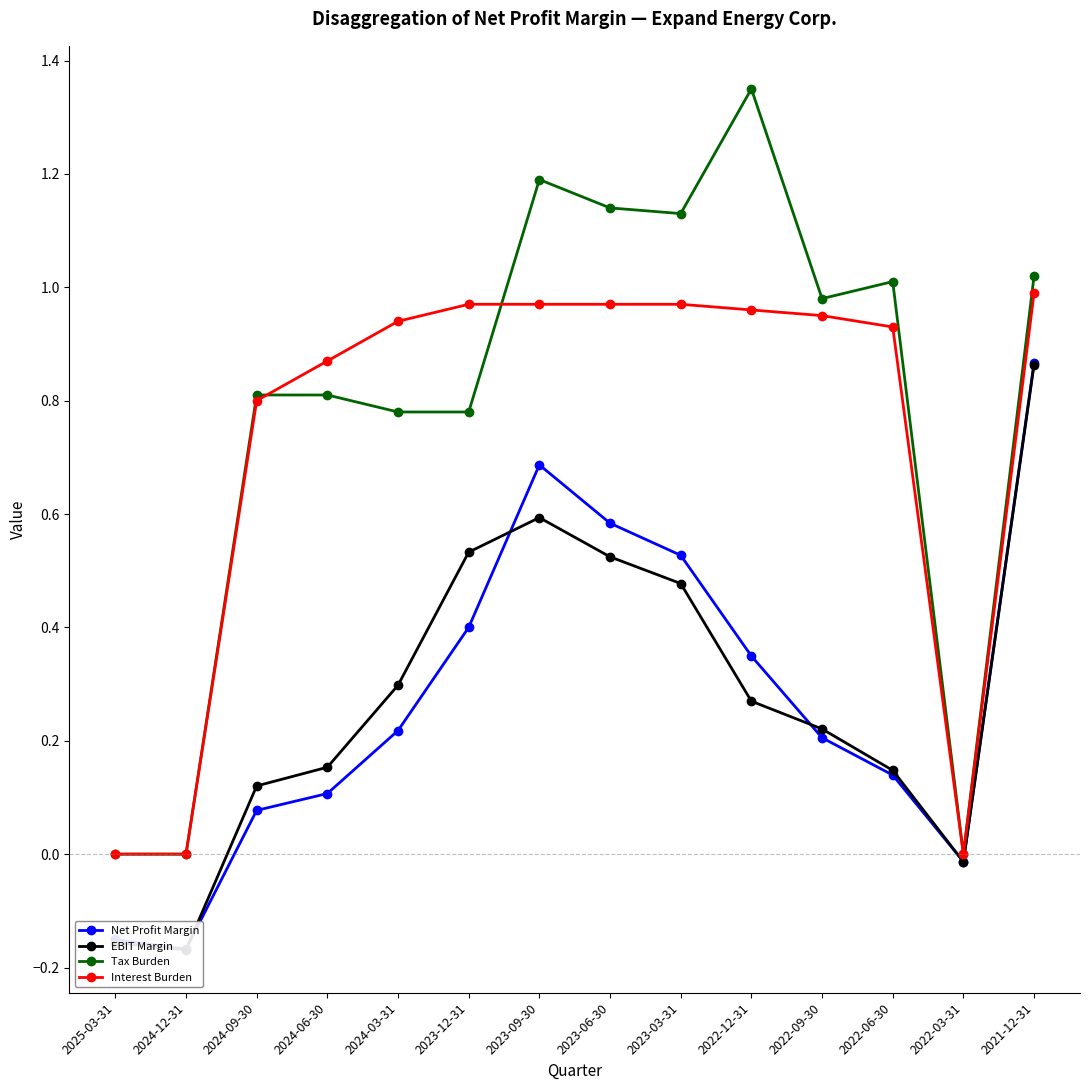

What is the maximum value for Tax Burden?

1.4